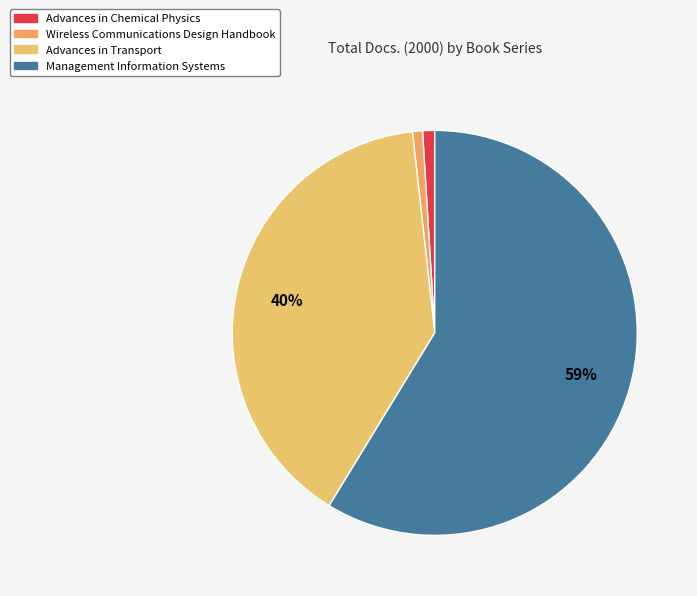

Approximately how many times larger is the value at Advances in Transport compared to Wireless Communications Design Handbook?

49.5